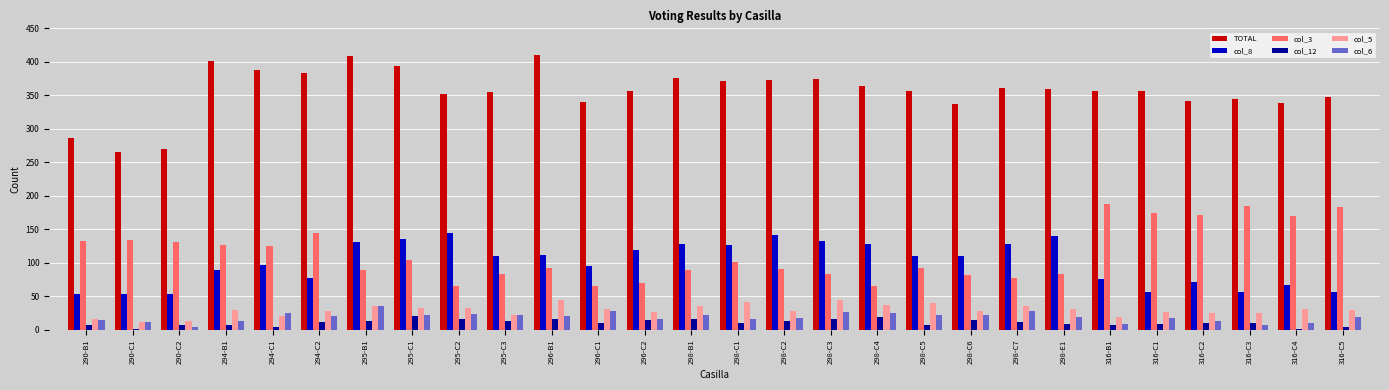

Which series has the largest total across all categories?

TOTAL